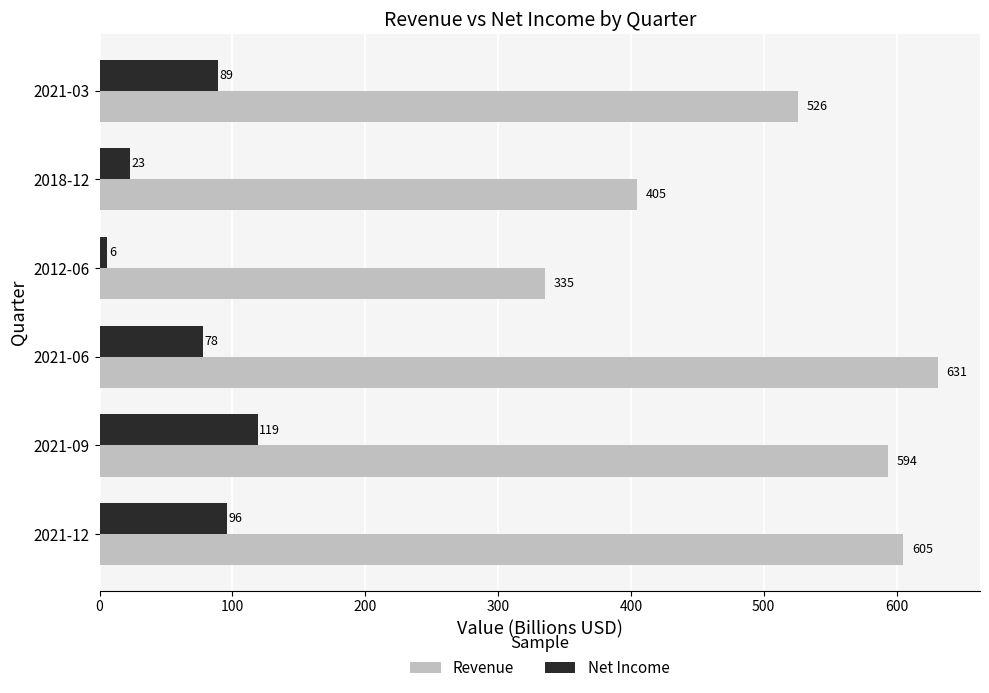

Is the value of Net Income at 2018-12 greater than the value of Revenue at 2018-12?

No